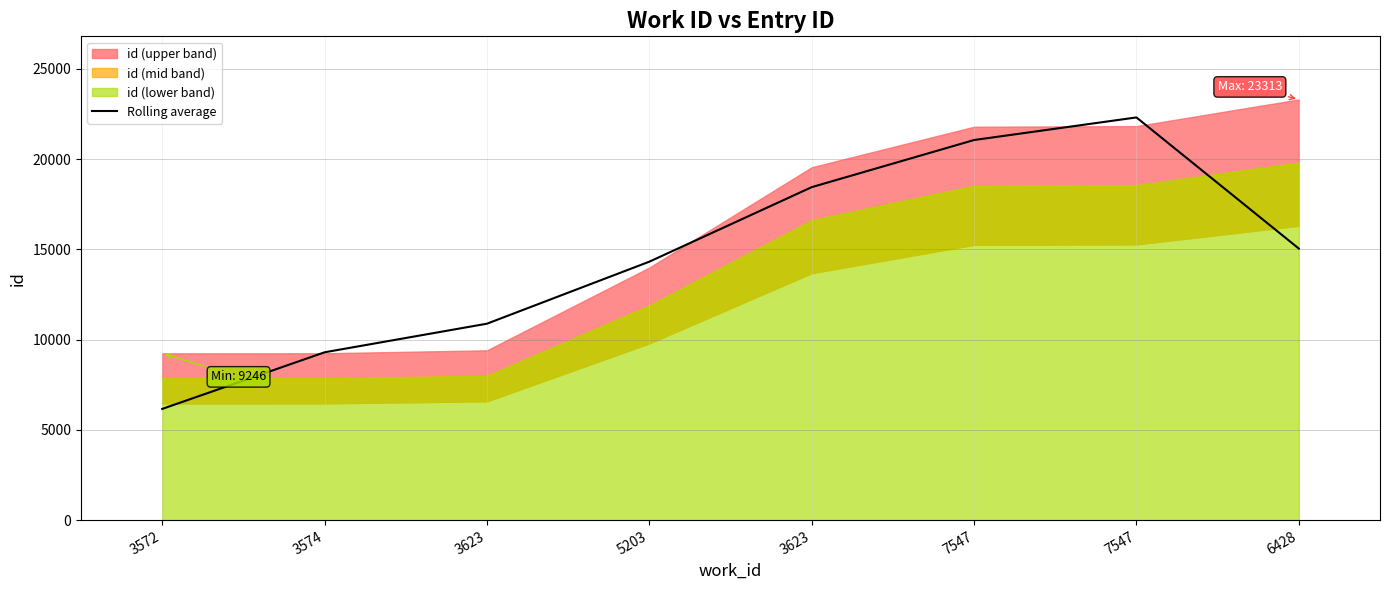

What is the difference between the maximum and second lowest values?

13014.3